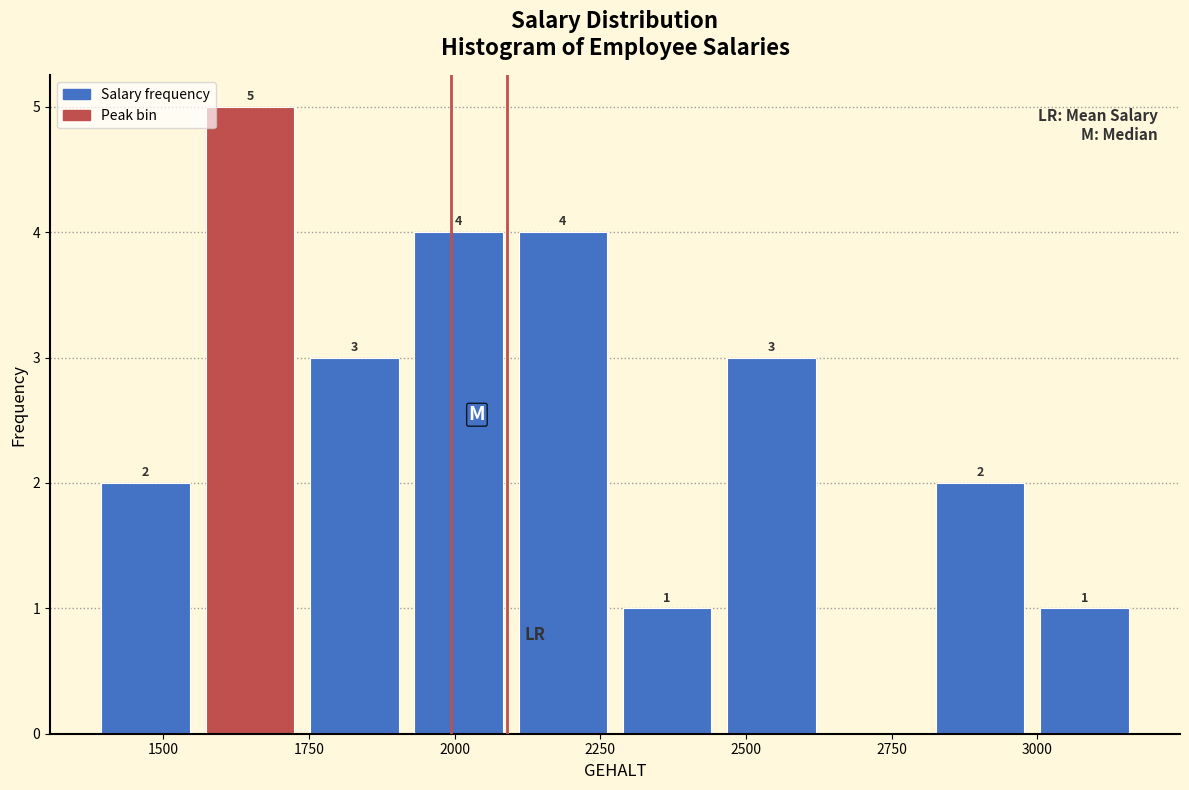

Read against the x-axis, roughly where is the centre of the tallest bar?

1650